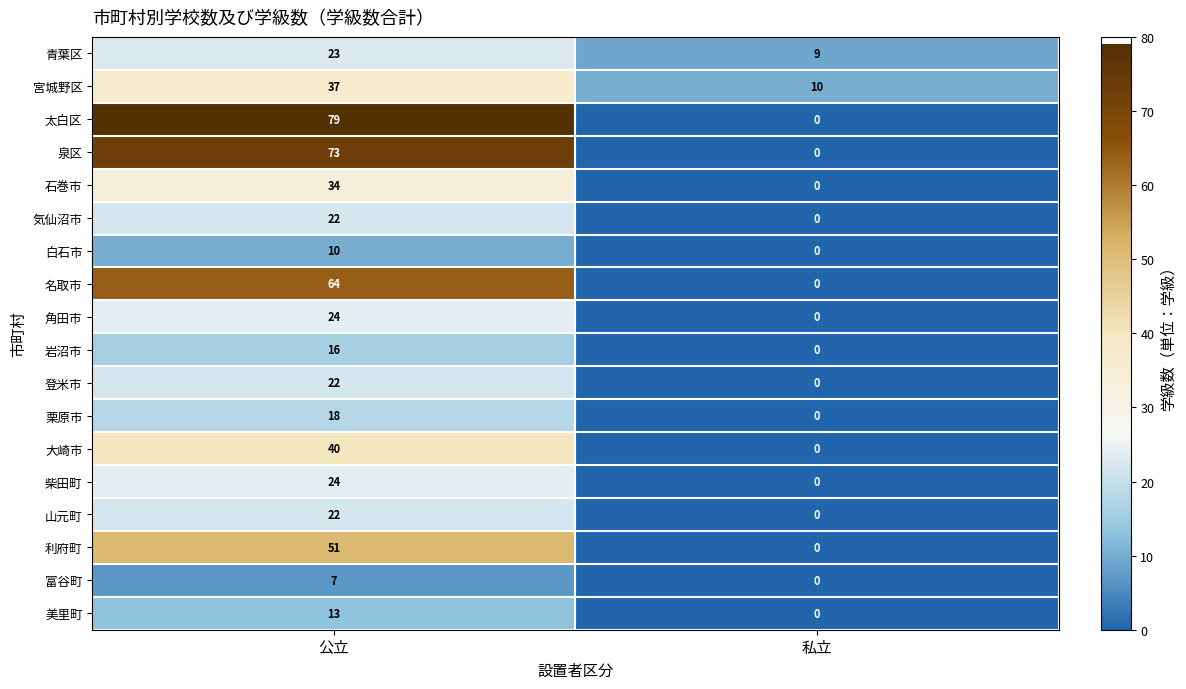

What is the average value of the 気仙沼市 series?

11